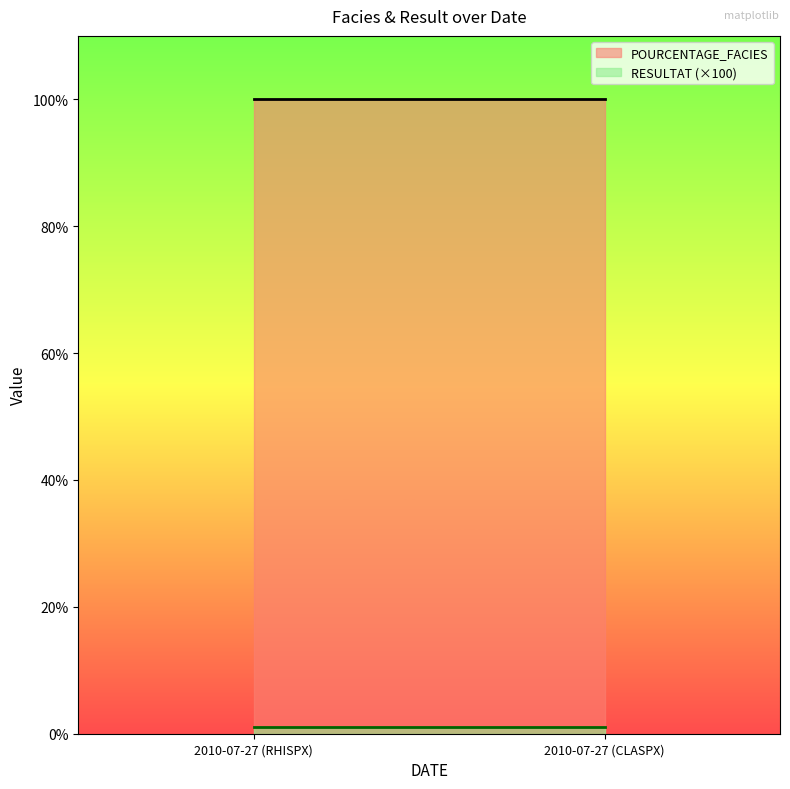

At how many categories does at least one series exceed 88?

2